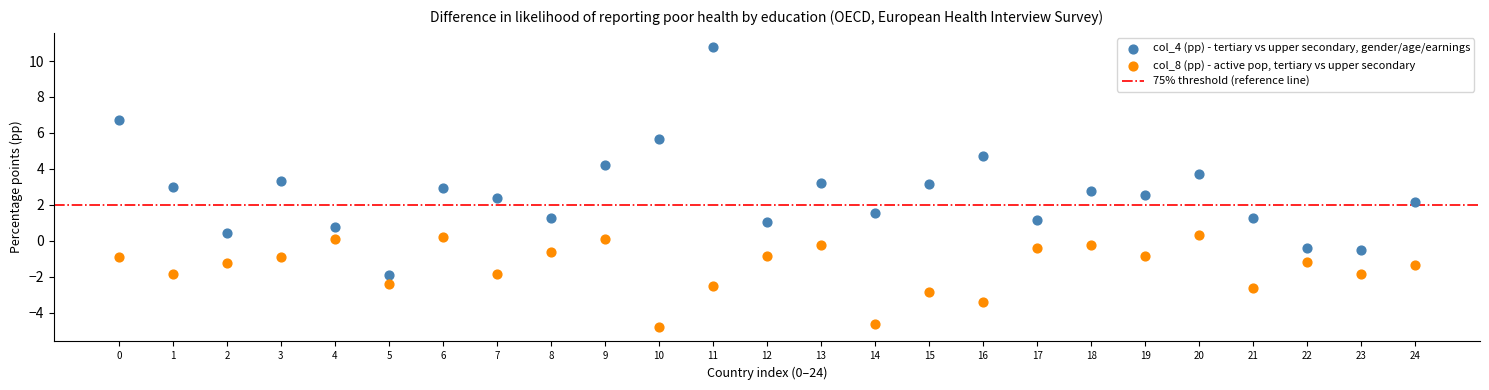

Across all data points, what is the range of Y values (max minus min)?

15.6